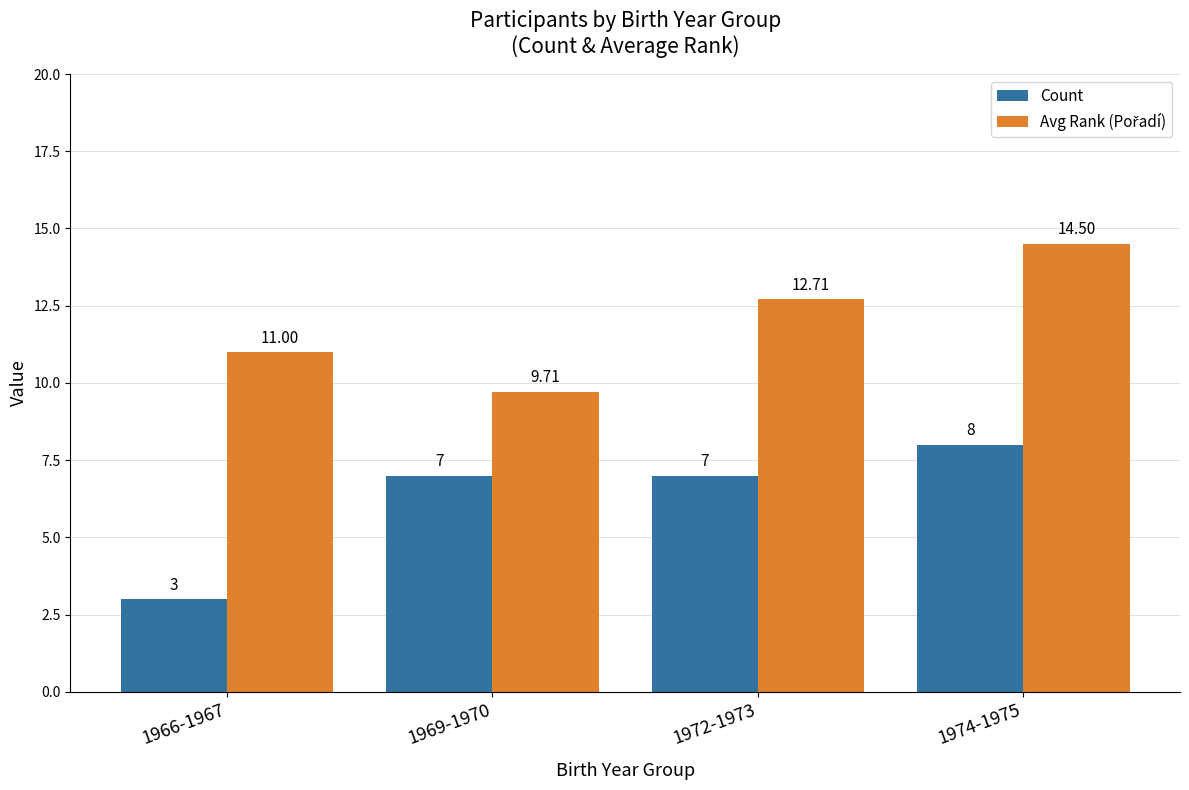

What value does the Count series have at 1972-1973?

7.0